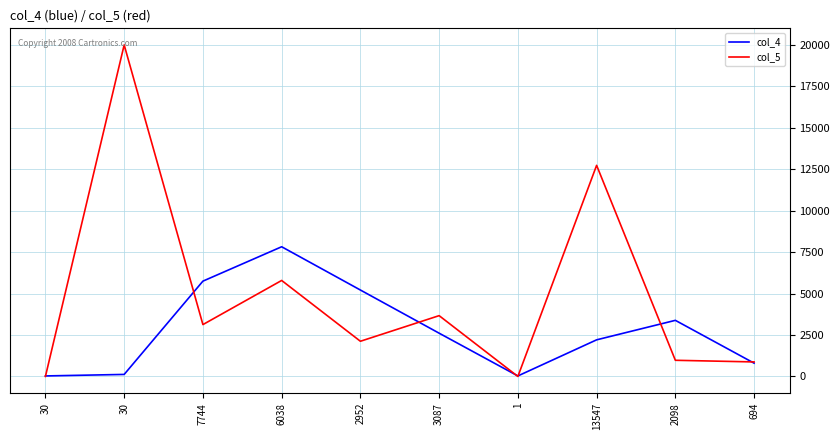

Where is col_4 nearest to the value 3927?

2098